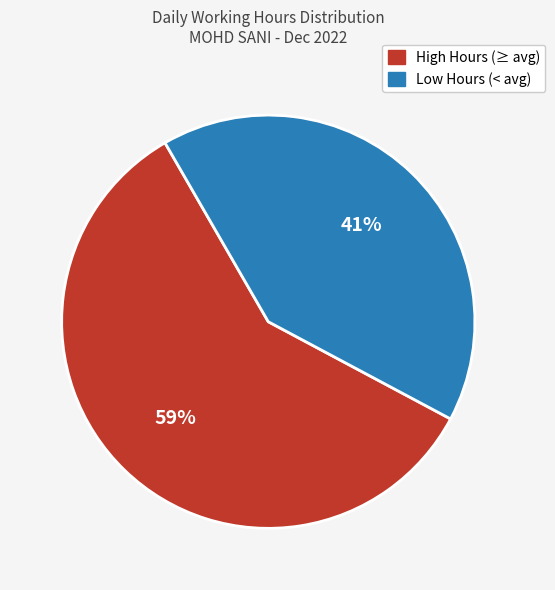

To the nearest percent, what is the difference between the largest and smallest slice percentages?

18%